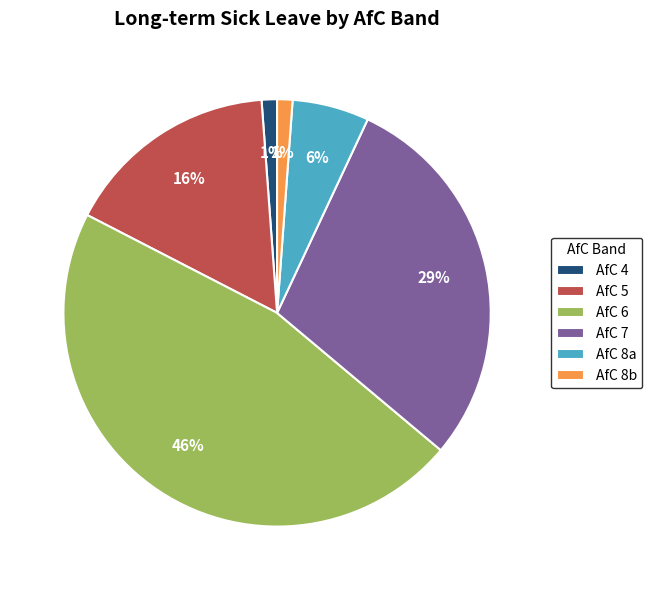

Is it true that AfC 4 is 11% of the pie?

False